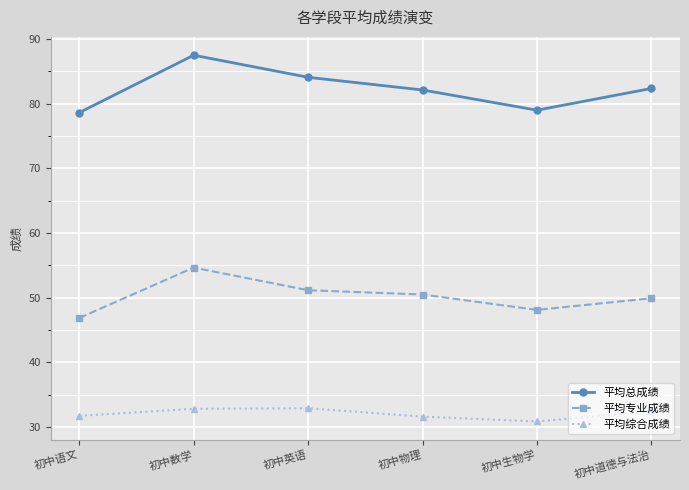

How many categories are shown in the chart?

6